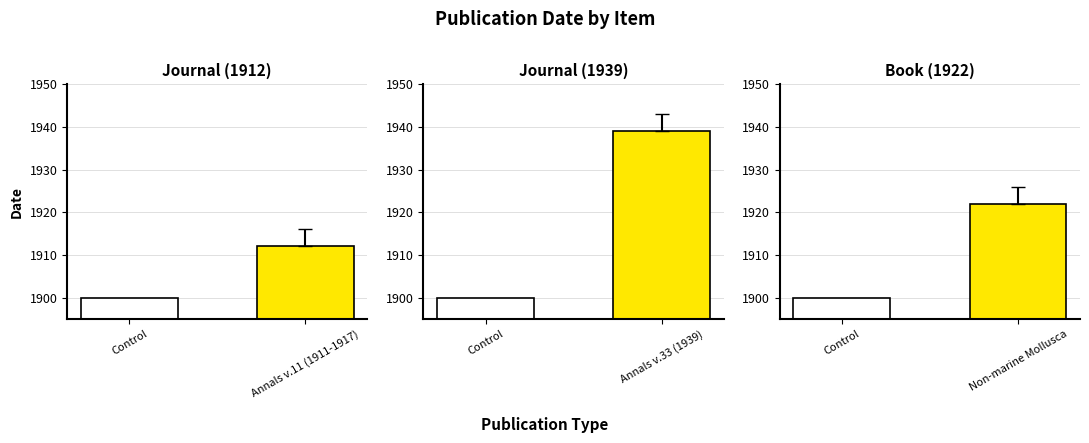

True or false: Annals v.33 (1939) has a value of 1900 at Control.

True